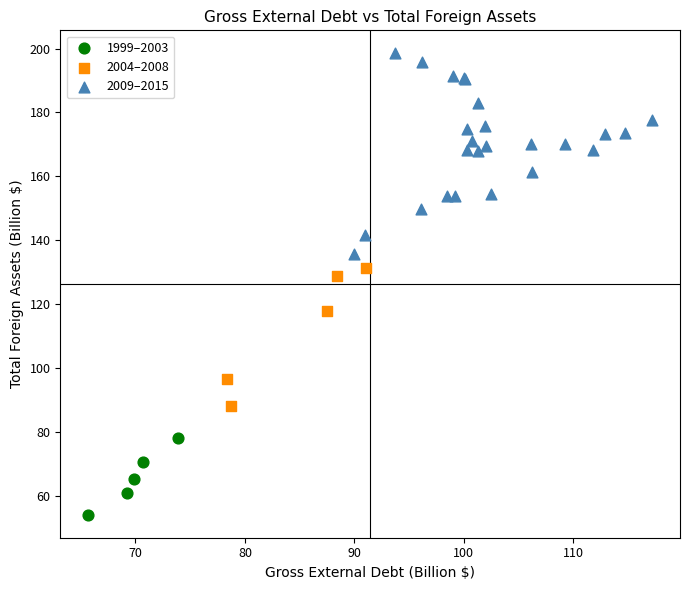

What are all the series names shown in the legend?

1999–2003, 2004–2008, 2009–2015